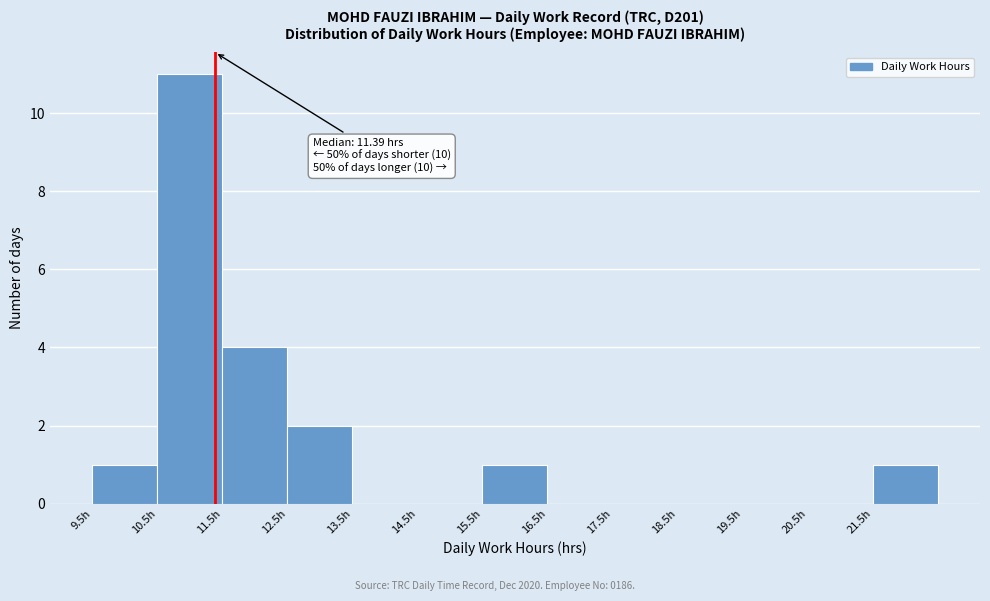

Over which range of the x-axis is the bar tallest?

10.5 to 11.5